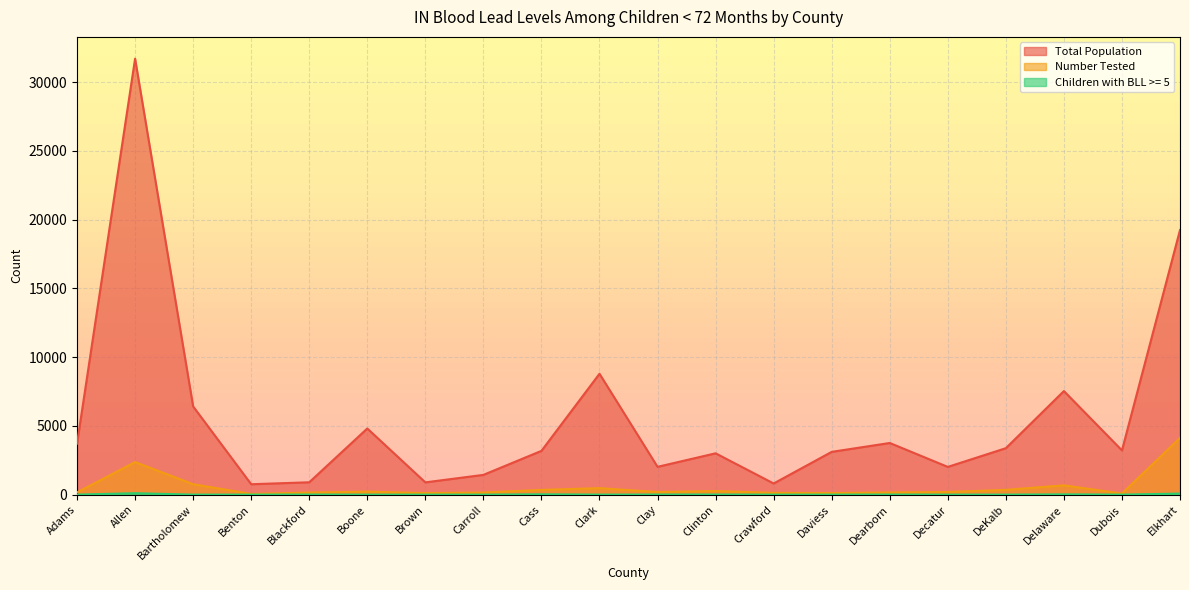

What is the difference between the second highest and second lowest values in the Total Population series?

18429